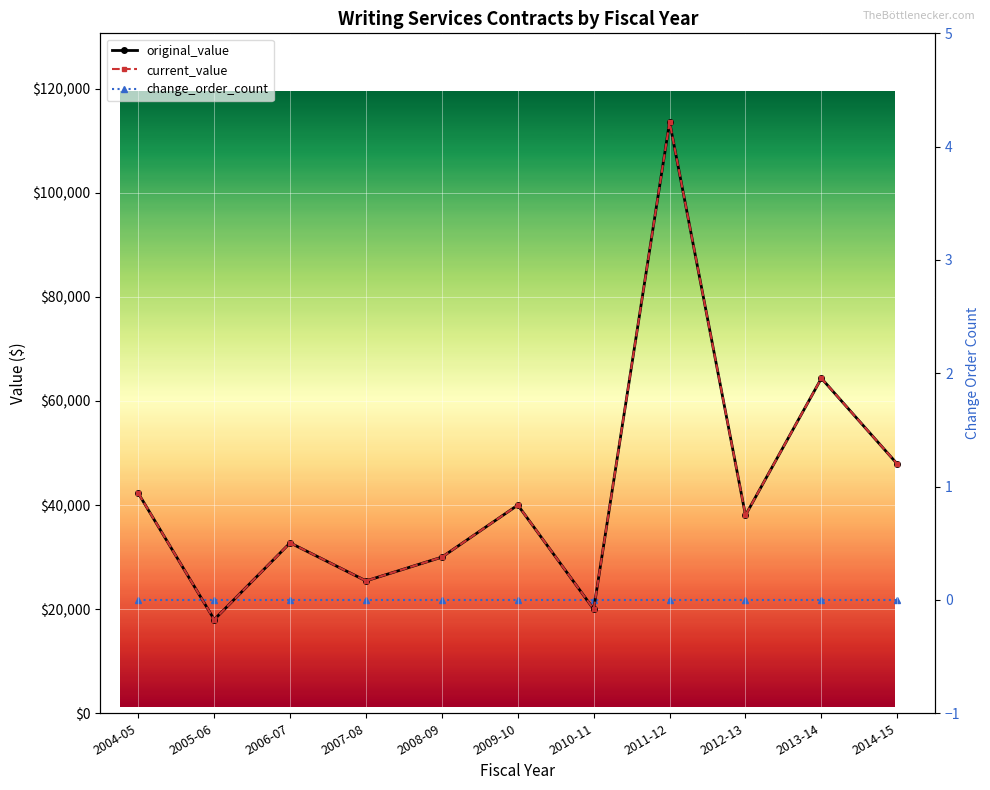

What position from the left is 2004-05?

1